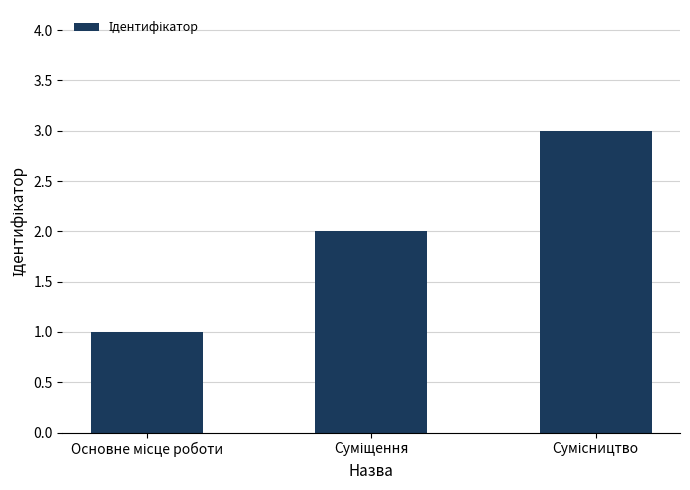

What is the maximum value shown in the chart?

3